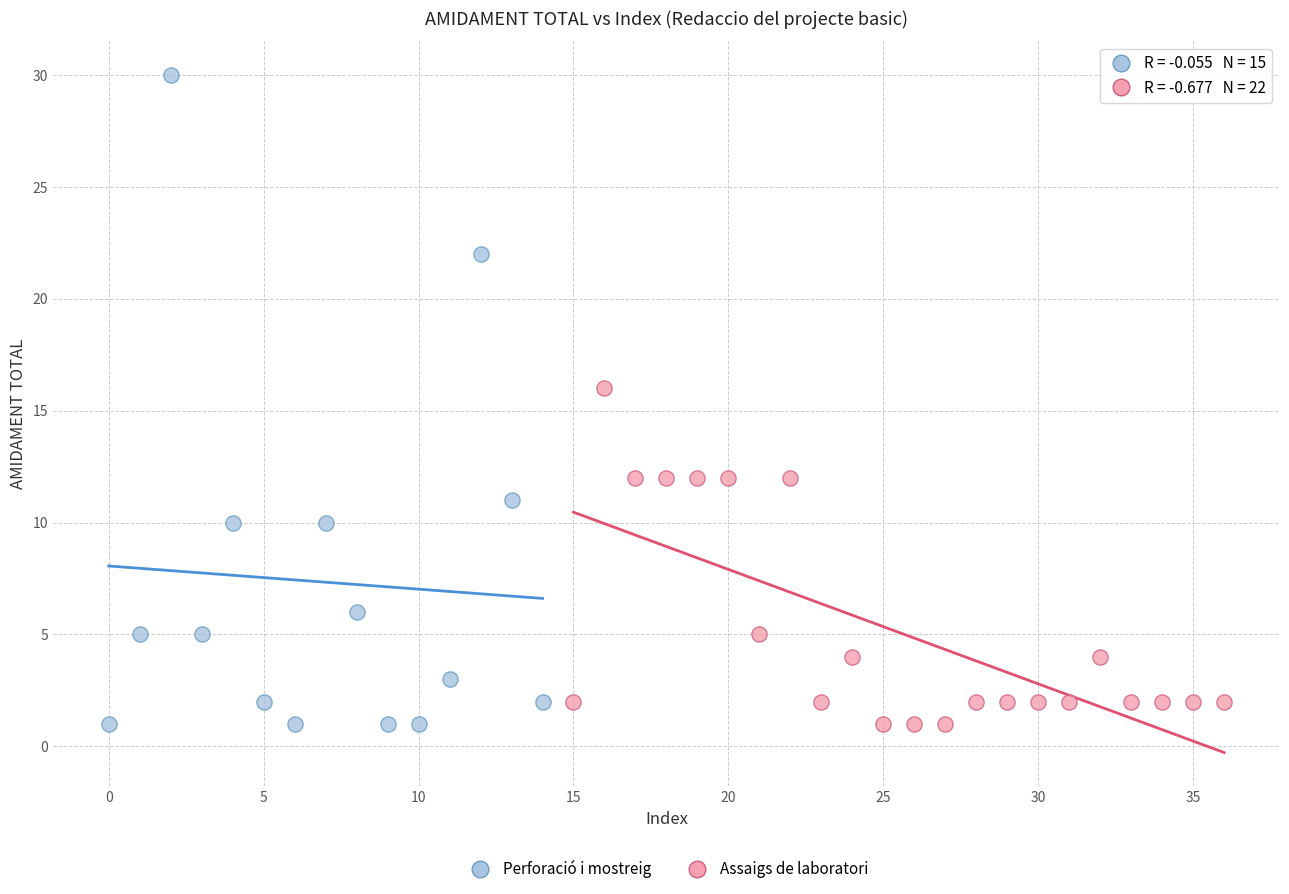

Which series contains the highest Y value?

Perforació i mostreig